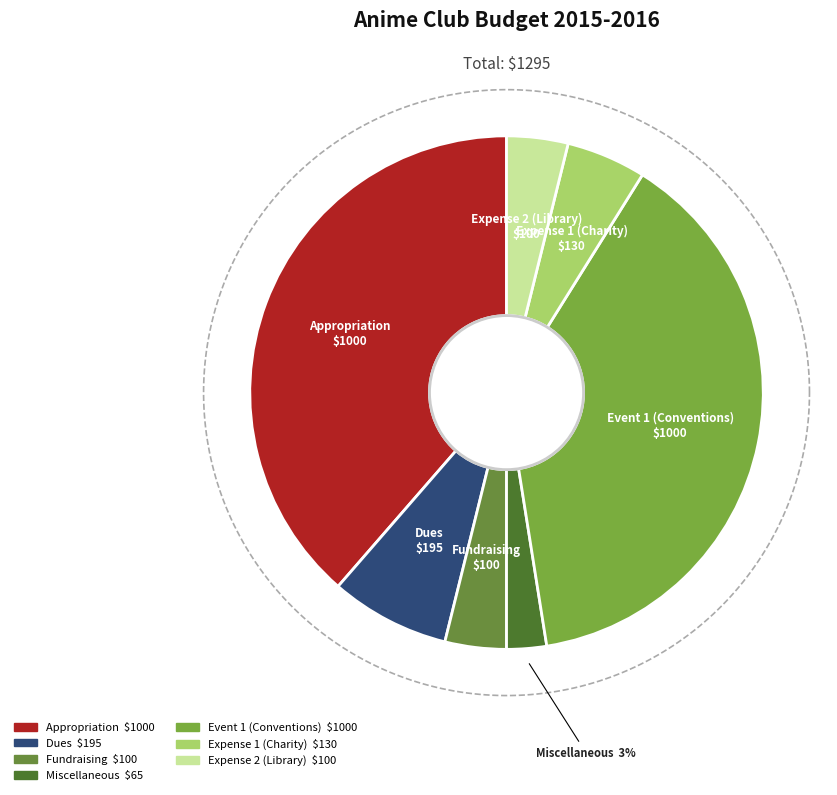

Is it true that Expense 2 (Library) is 1% of the pie?

False